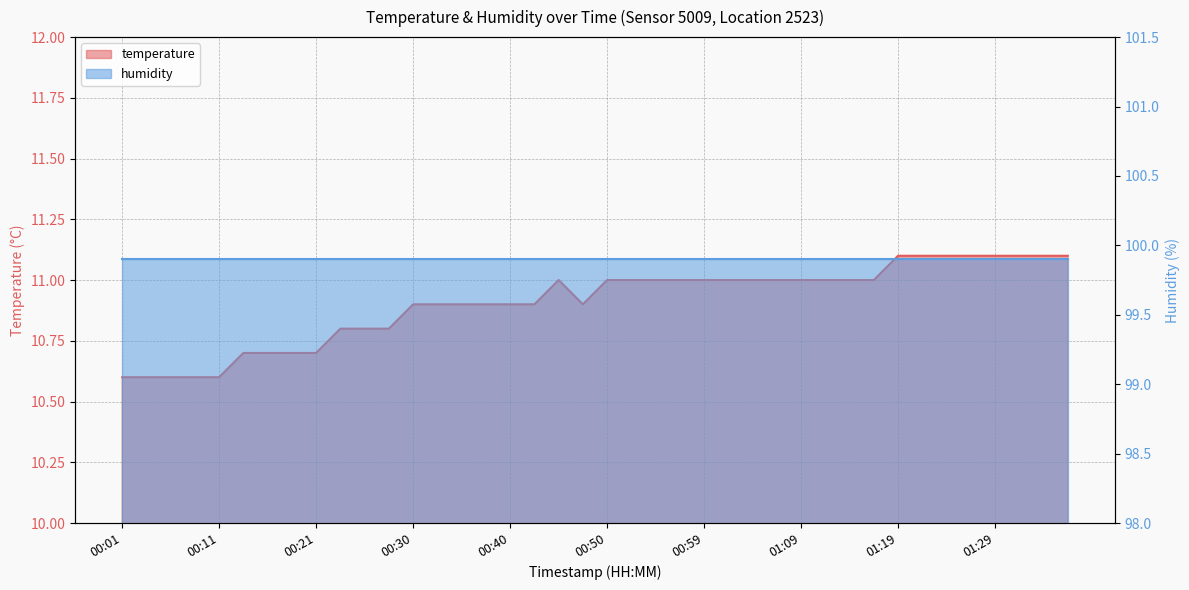

At how many categories does at least one series exceed 21?

40